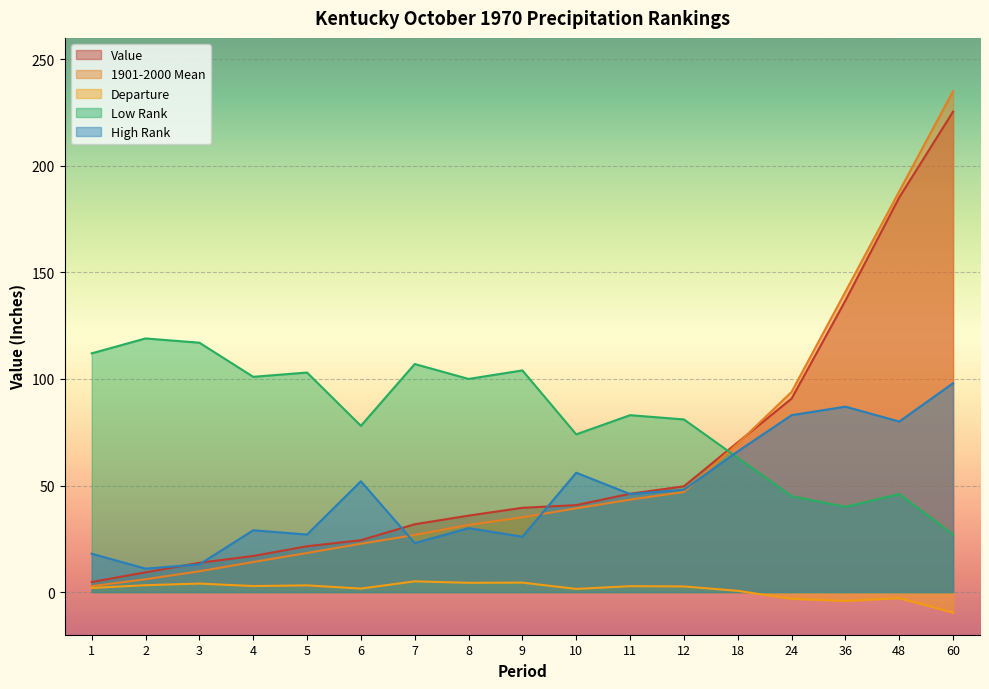

List the labels in order of Low Rank value, smallest first.

60, 36, 24, 48, 18, 10, 6, 12, 11, 8, 4, 5, 9, 7, 1, 3, 2